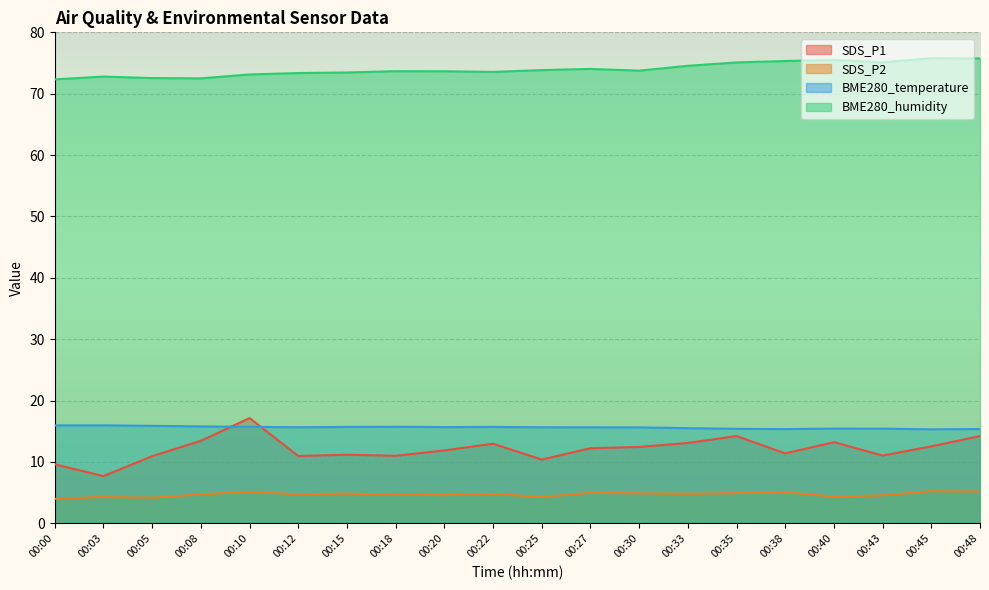

What are all the series names shown in the legend?

SDS_P1, SDS_P2, BME280_temperature, BME280_humidity